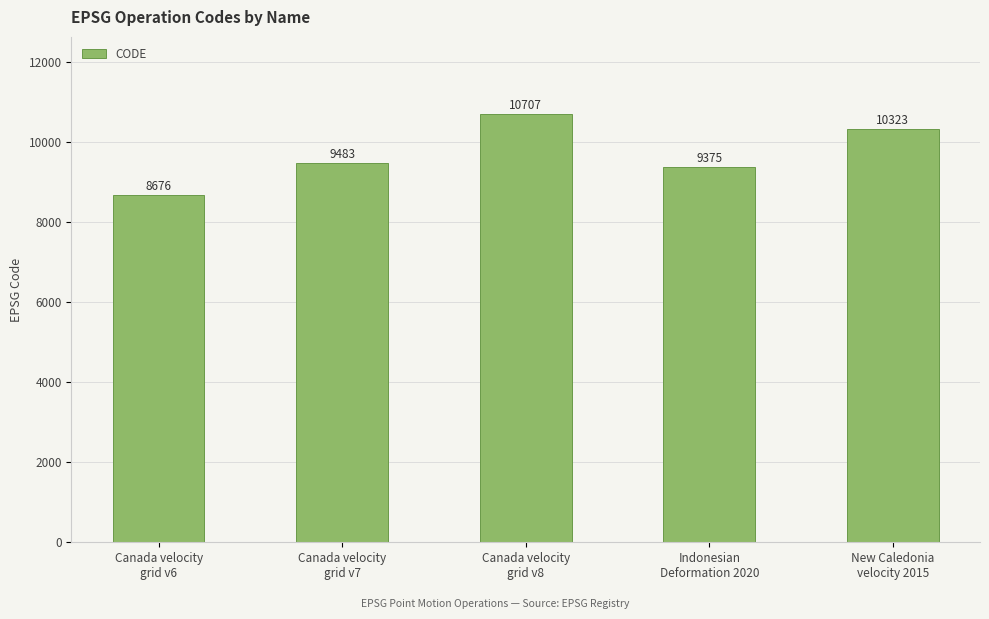

At which category does the chart reach its minimum across all series?

Canada velocity
grid v6